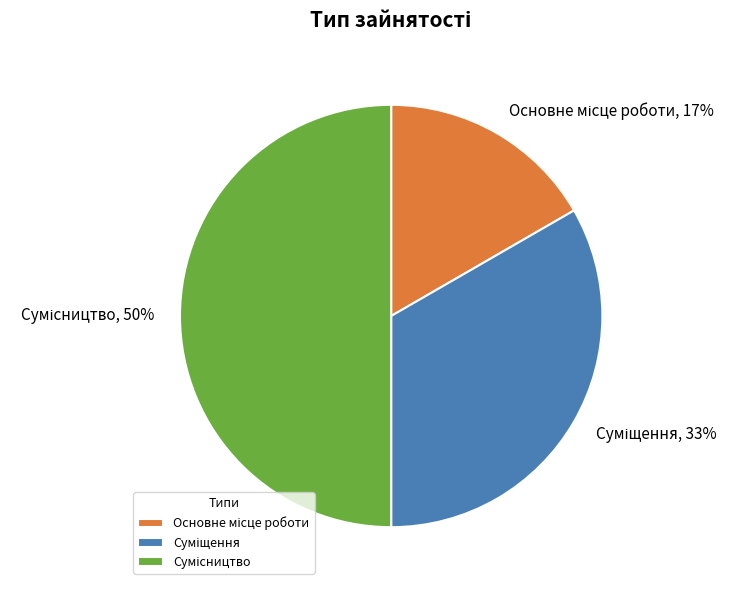

To the nearest percent, what is the difference between the largest and smallest slice percentages?

33%